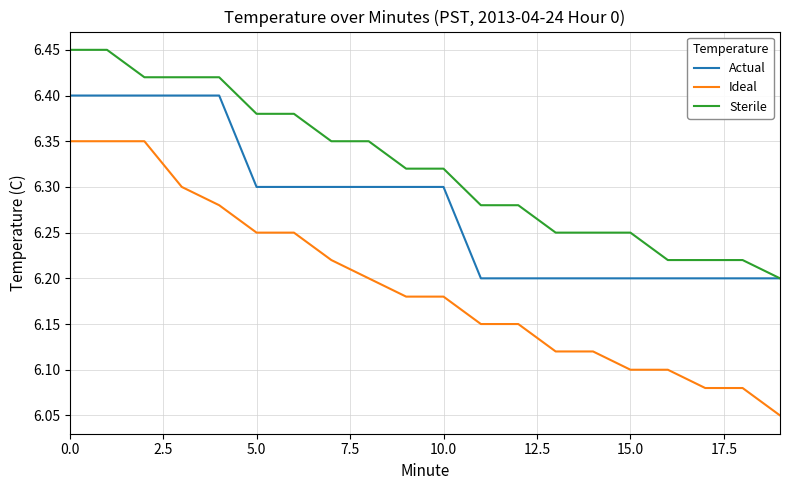

True or false: Ideal and Sterile cross at least once.

False